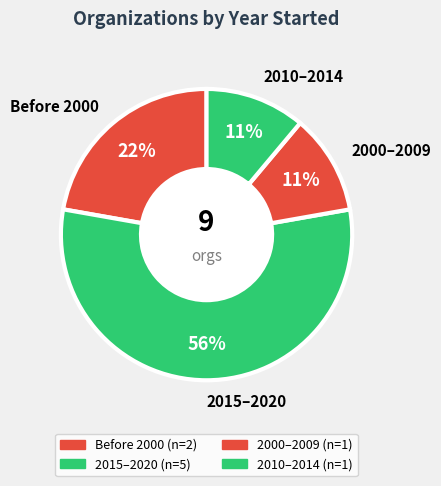

To the nearest percent, what percentage of the pie is 2010–2014?

11%